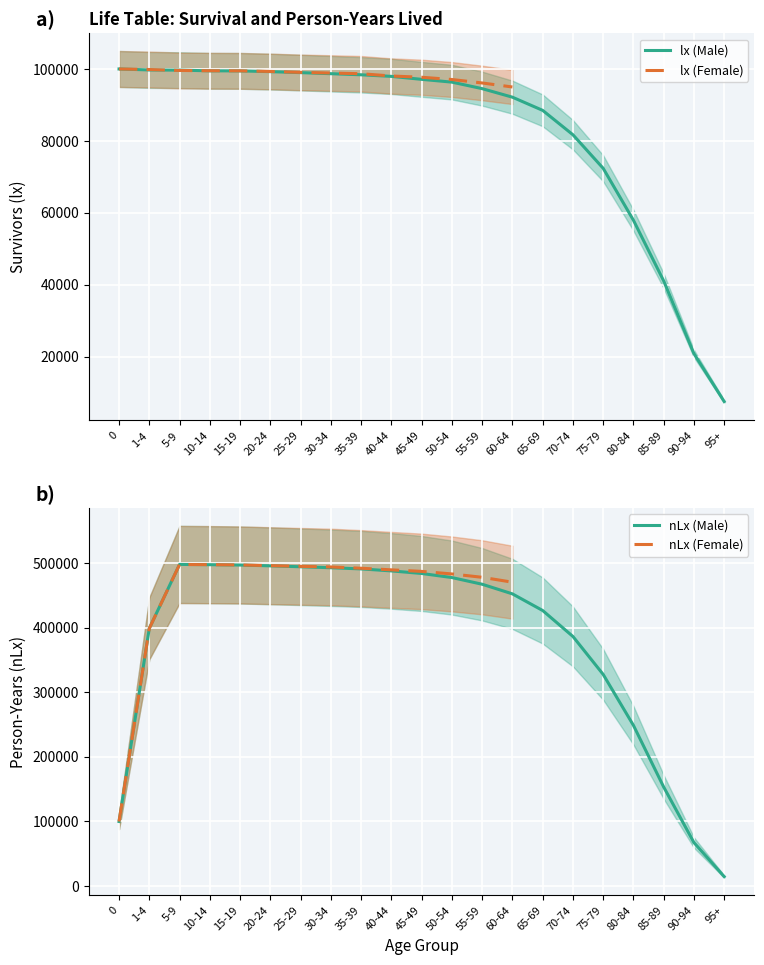

Which has a higher value, 70-74 or 90-94?

70-74